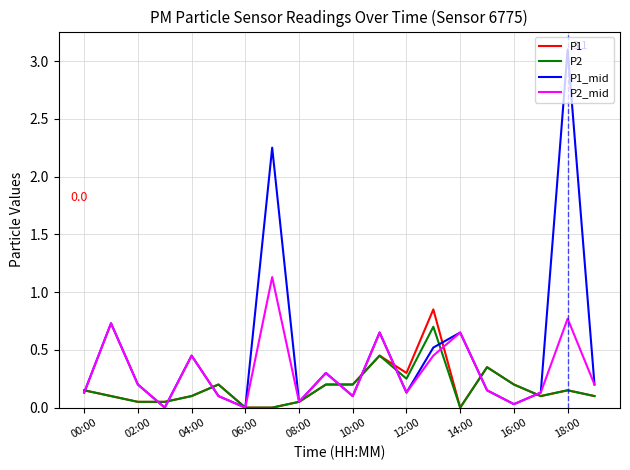

What are all the series names shown in the legend?

P1, P2, P1_mid, P2_mid